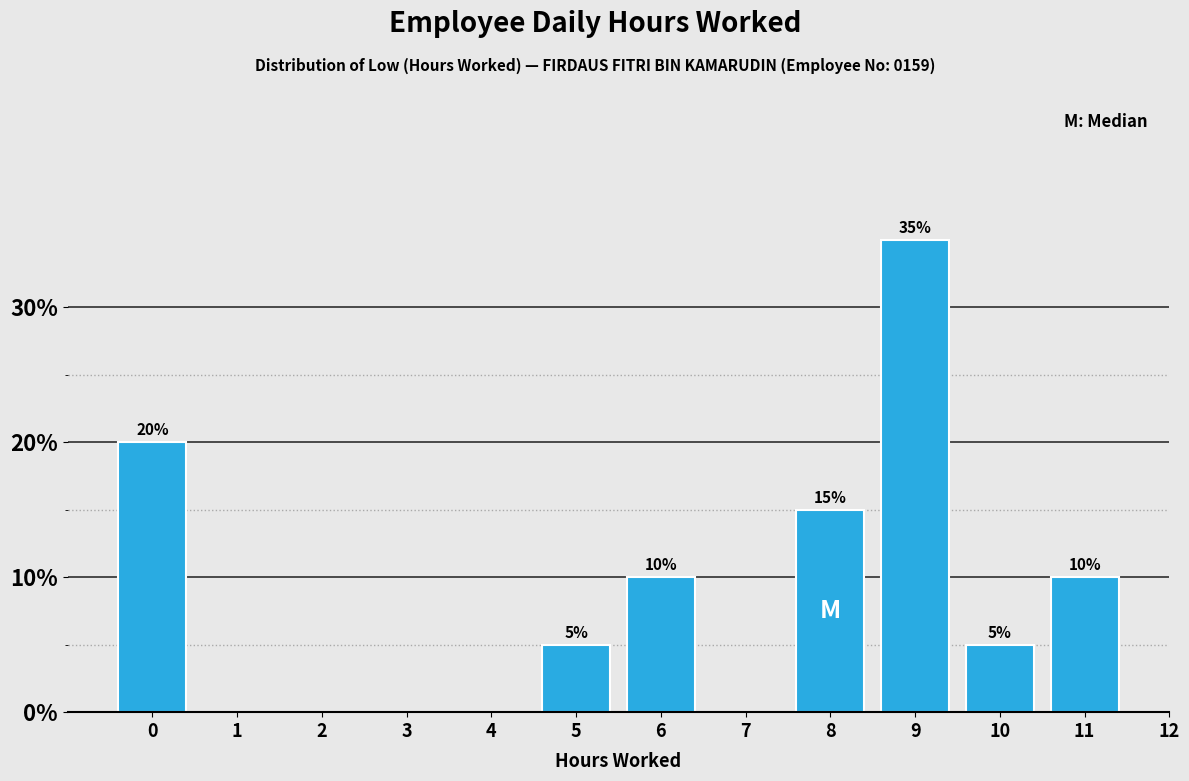

Reading right to left, list all the values displayed in this chart.

12=0	11=10	10=5	9=35	8=15	7=0	6=10	5=5	4=0	3=0	2=0	1=0	0=20